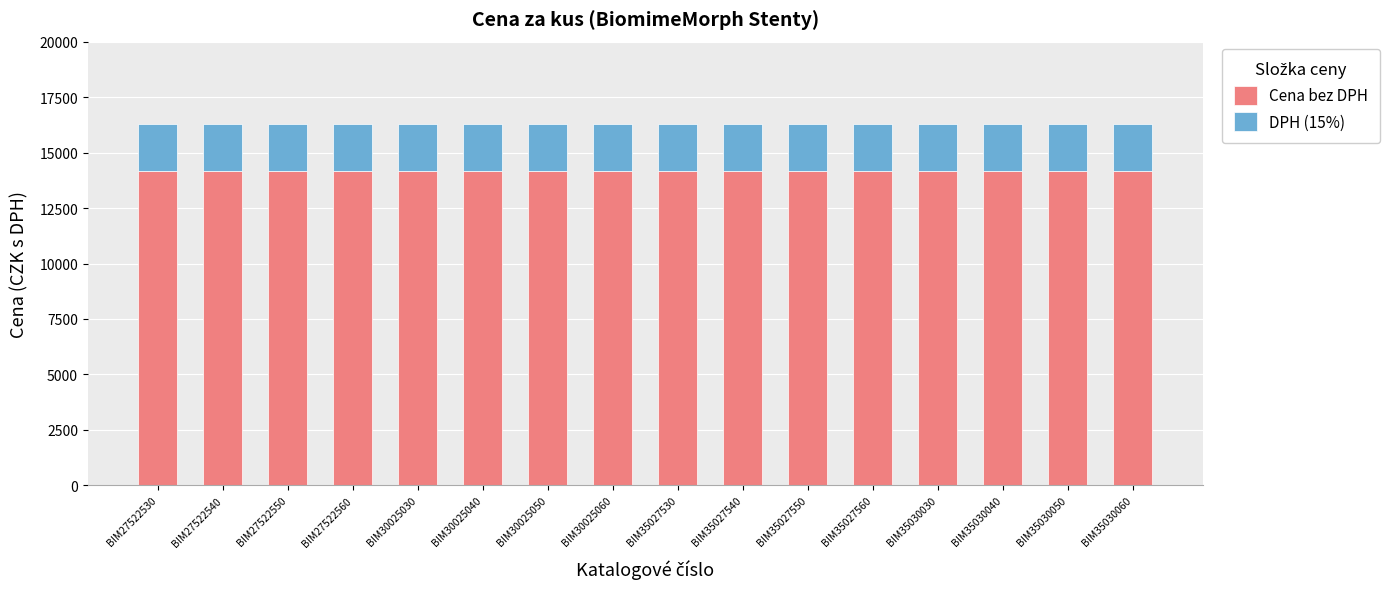

What is the total value across all series at BIM35030040?

16299.0